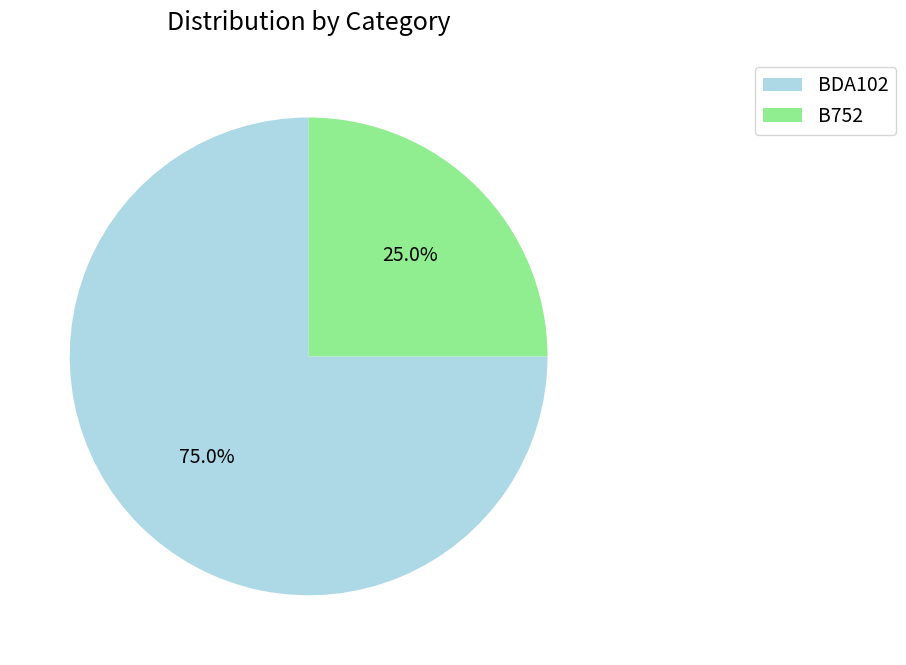

True or false: B752 accounts for 12% of the total.

False